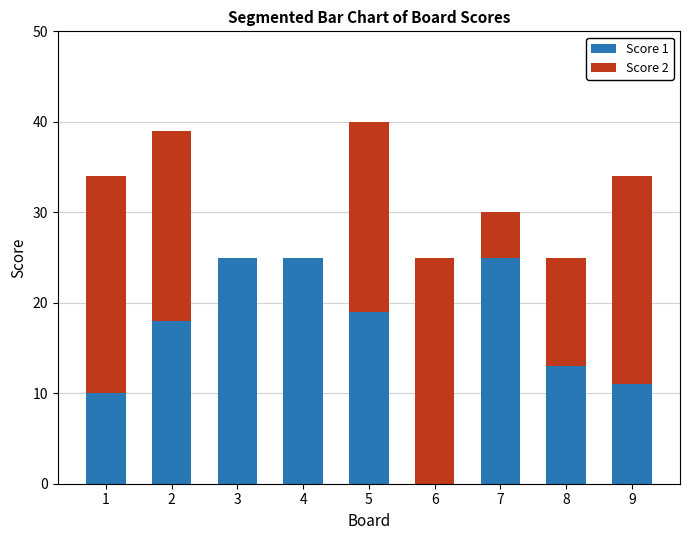

The value of Score 1 at 8 is 13. True or false?

True